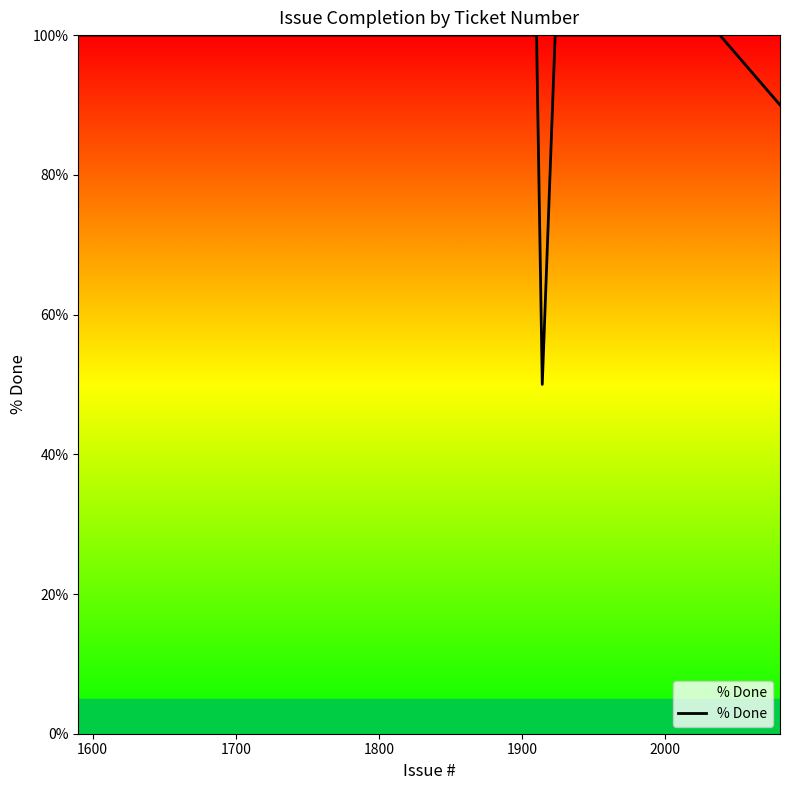

What is the difference between the maximum and minimum values?

50